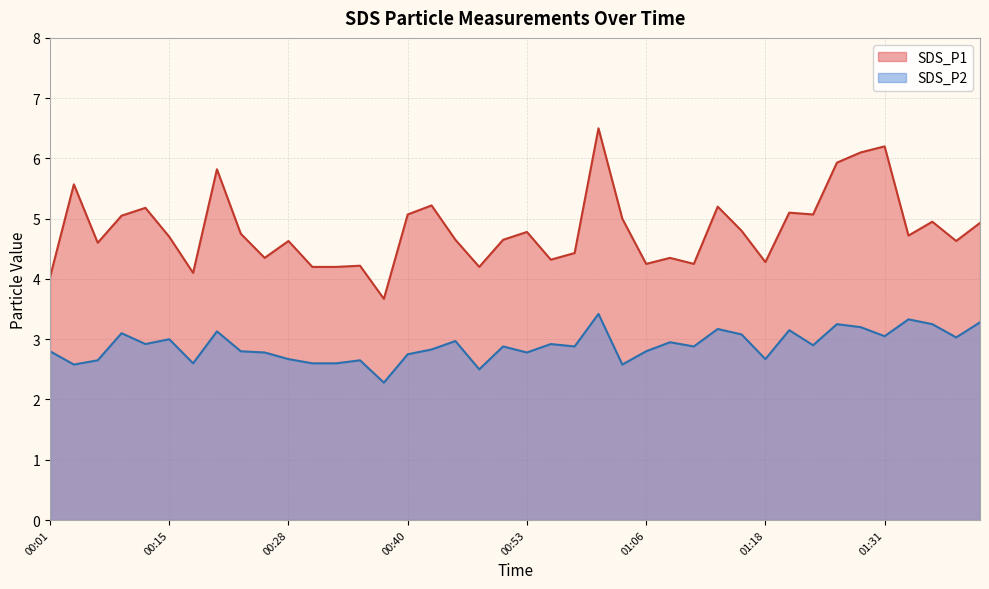

Which category has the lowest value across all series?

00:38